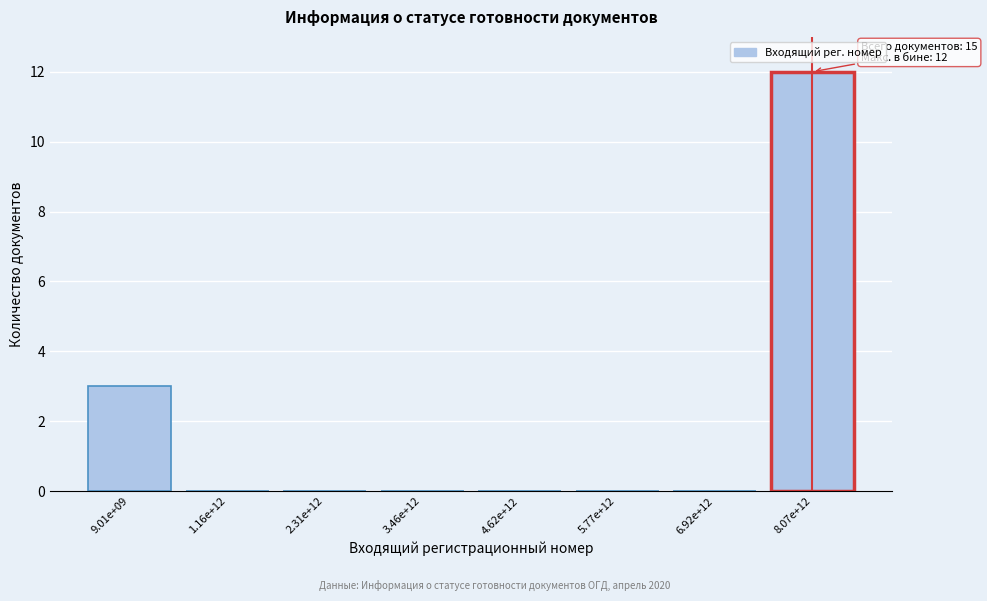

Reading left to right, what are all the values shown in this chart?

9.01e+09=3	1.16e+12=0	2.31e+12=0	3.46e+12=0	4.62e+12=0	5.77e+12=0	6.92e+12=0	8.07e+12=12